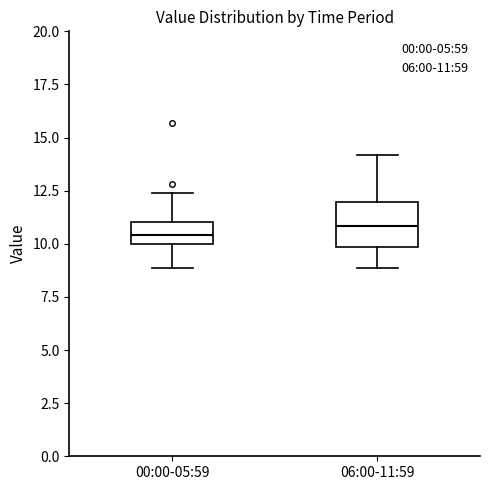

Where does the lower whisker of the box for 06:00-11:59 end on the y-axis? The values are not printed on the chart, so give them approximately, as read against the axis.

9.0